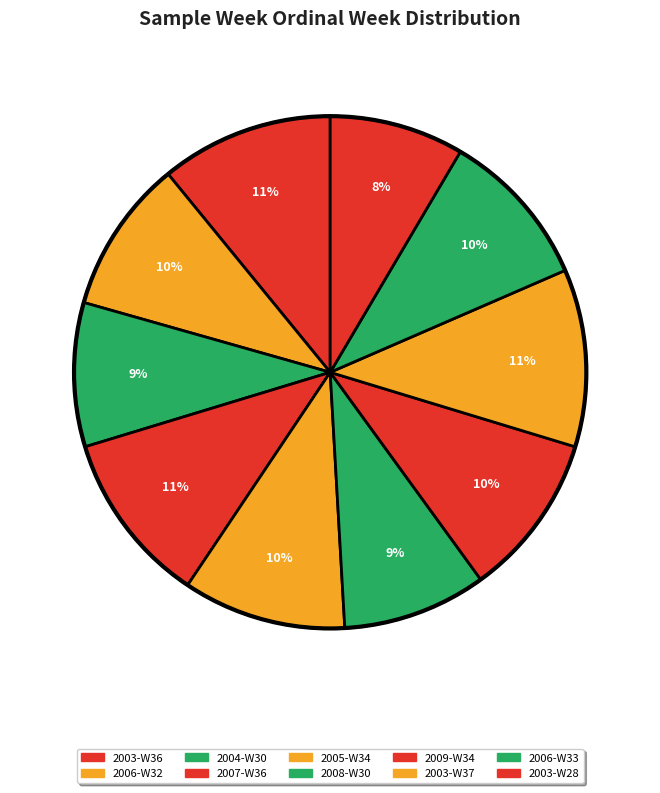

Which slice is the largest?

2003-W37